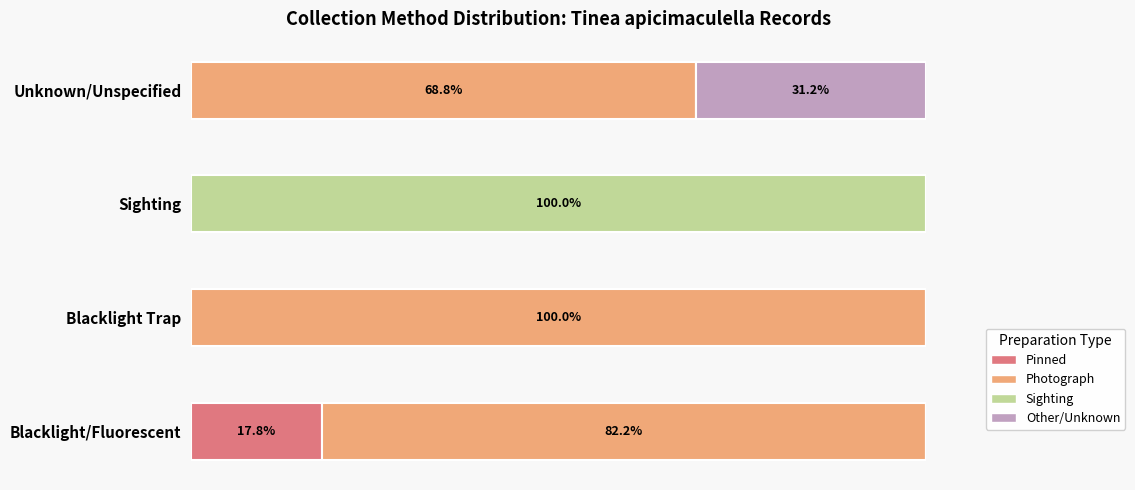

What are all the series names shown in the legend?

Pinned, Photograph, Sighting, Other/Unknown